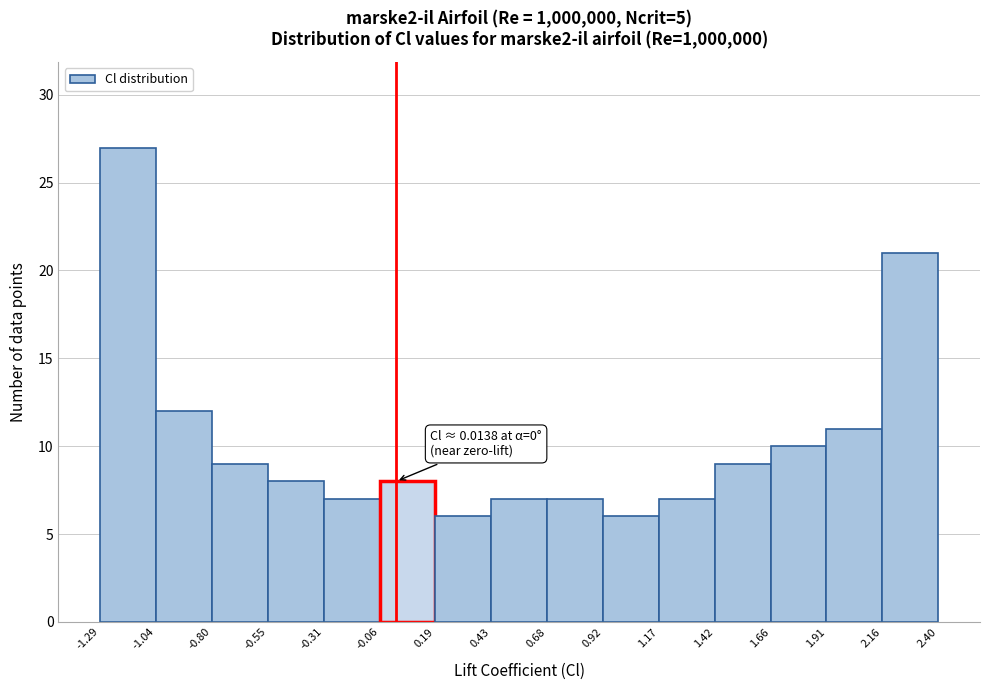

Which range on the x-axis has the tallest bar?

-1.29 to -1.04